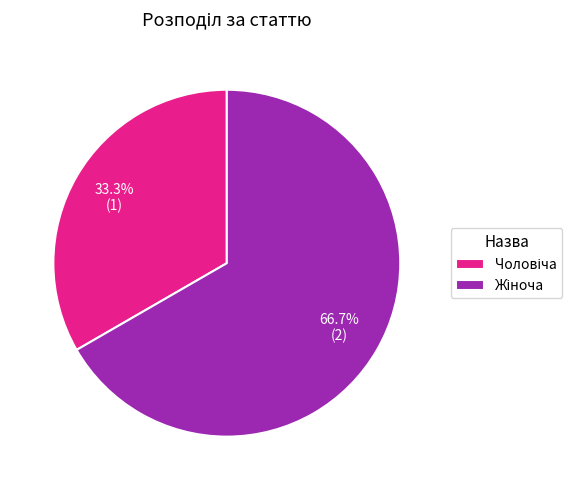

Does any single category account for the majority?

Yes